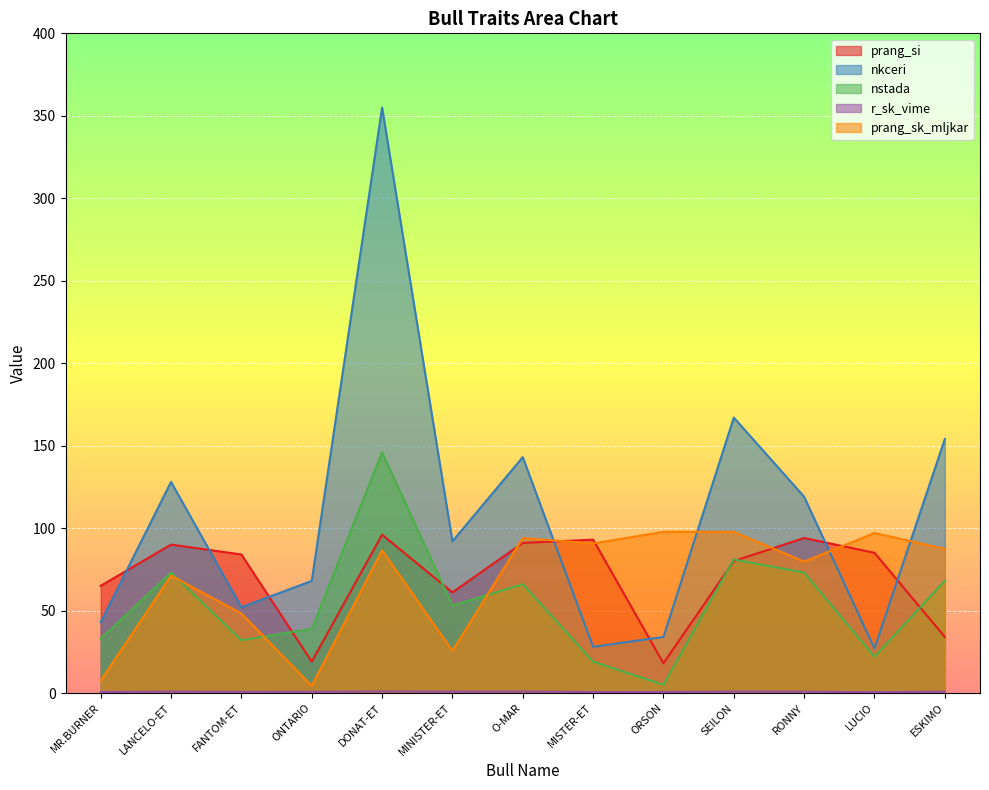

Which has a higher value, ORSON or FANTOM-ET?

FANTOM-ET